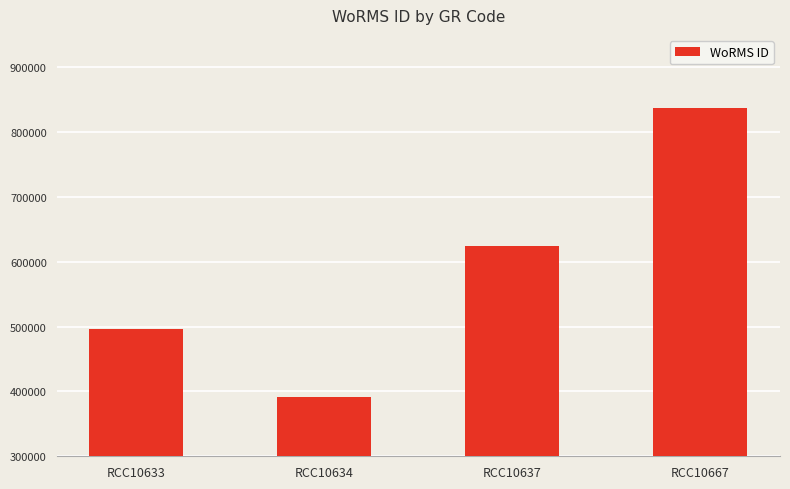

Reading left to right, transcribe all the data shown in this chart.

495804	391509	624513	837075